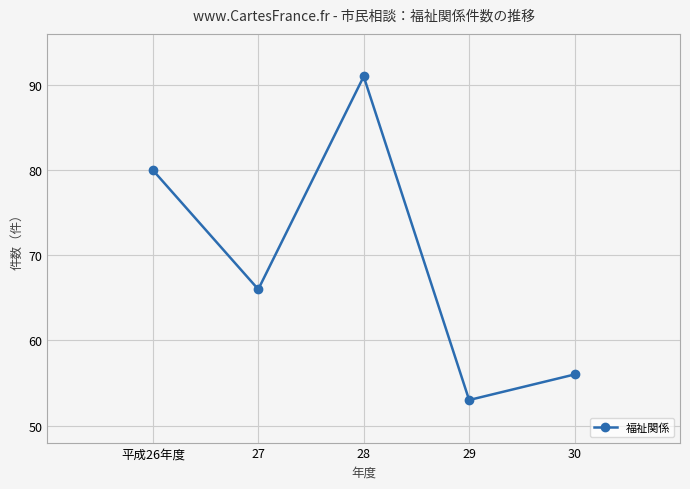

How many lines are shown in the chart?

1